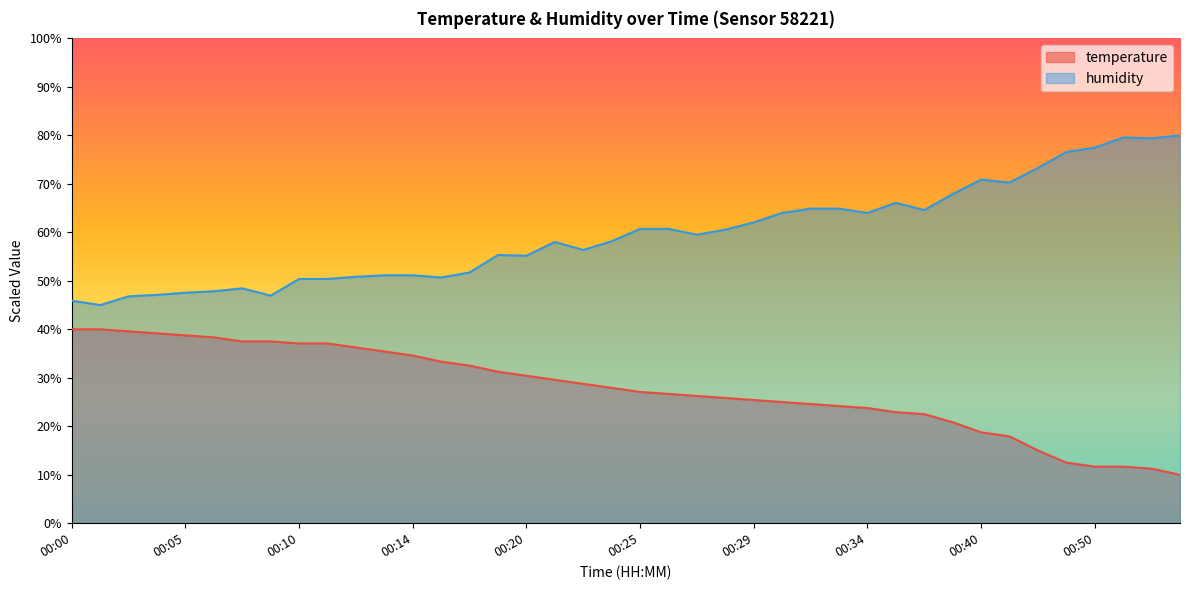

What is the sum of the temperature values at 00:34 and 00:25?

50.8